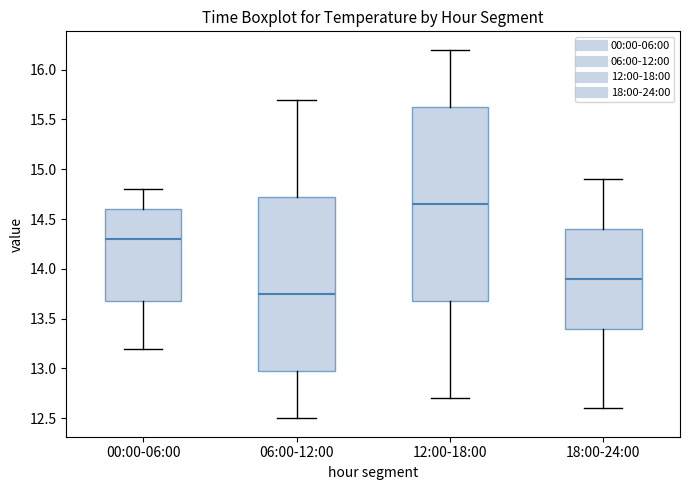

Which box is the tallest, from its lower edge to its upper edge?

12:00-18:00